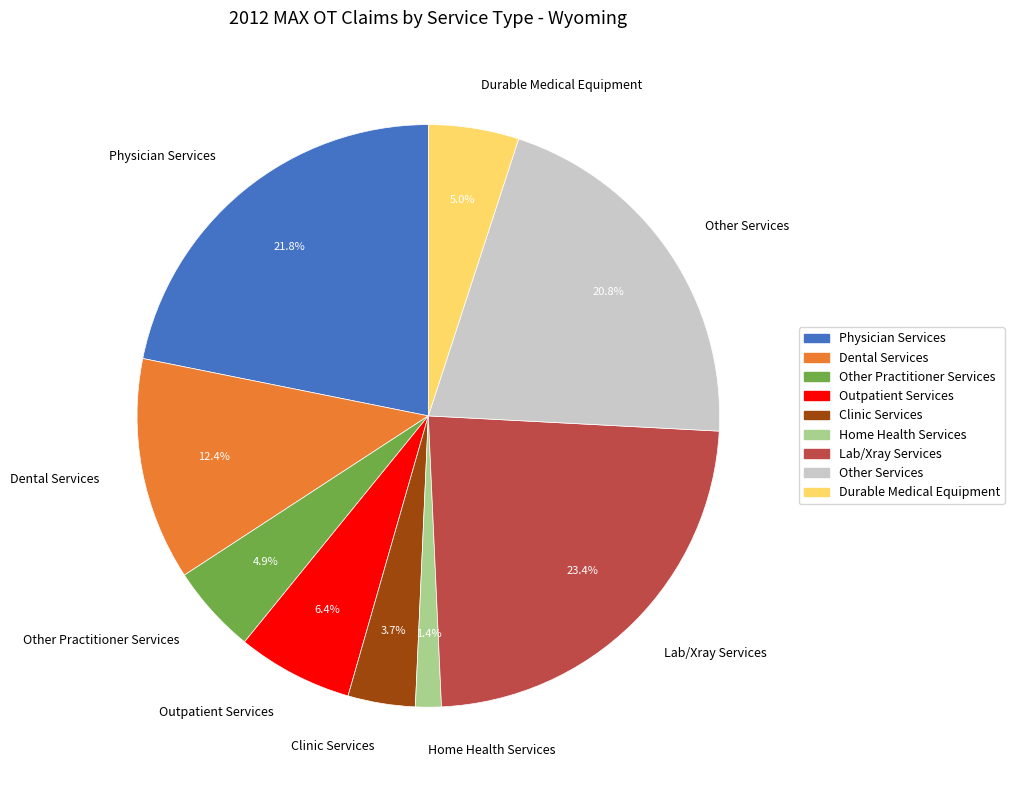

What is the ratio of the value at Other Practitioner Services to the value at Outpatient Services?

0.8